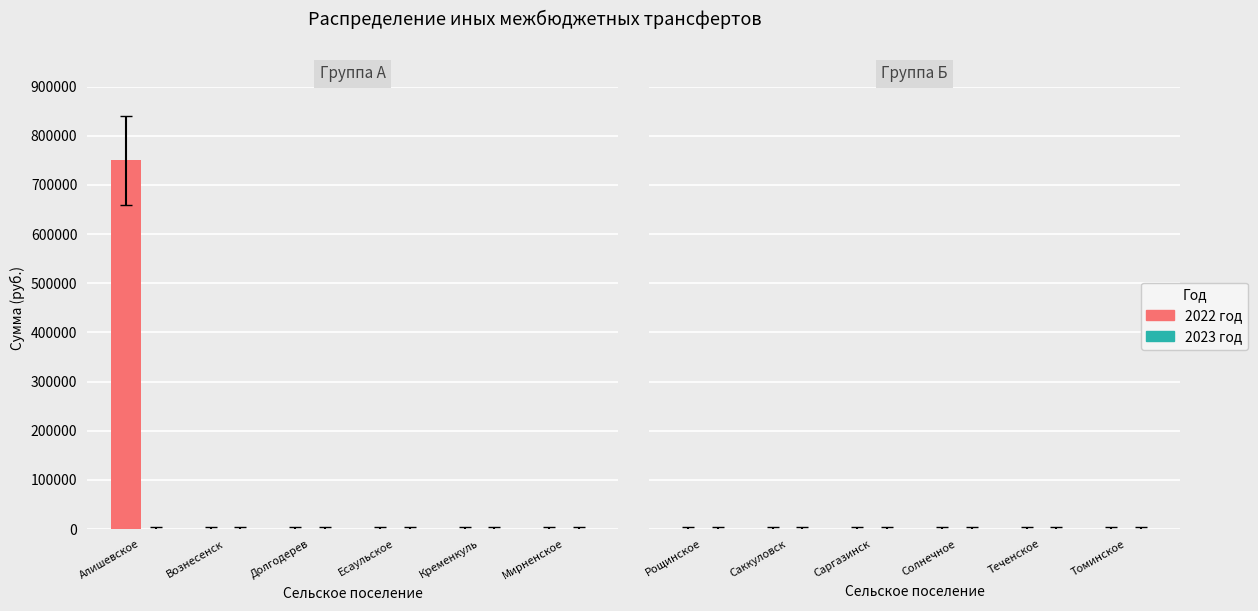

Reading left to right, what are all the values shown in this chart?

Алишевское=750000	Вознесенск=0	Долгодерев=0	Есаульское=0	Кременкуль=0	Мирненское=0